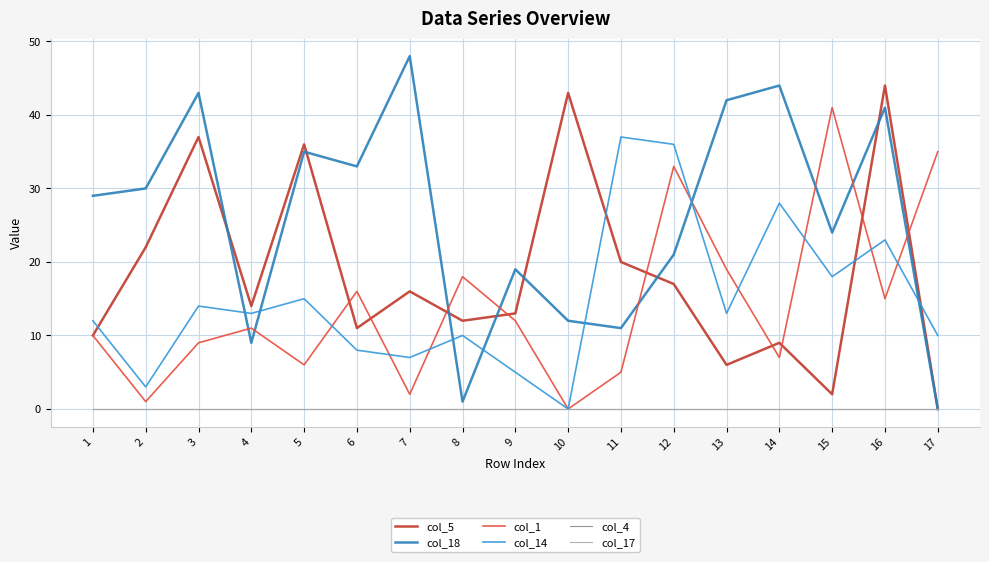

Does the chart have visible grid lines?

Yes